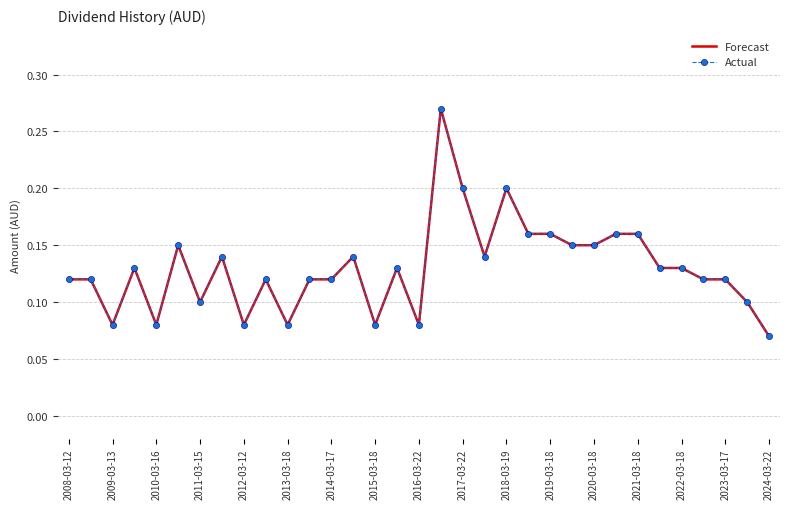

How many interior local valleys does the Actual series have?

8